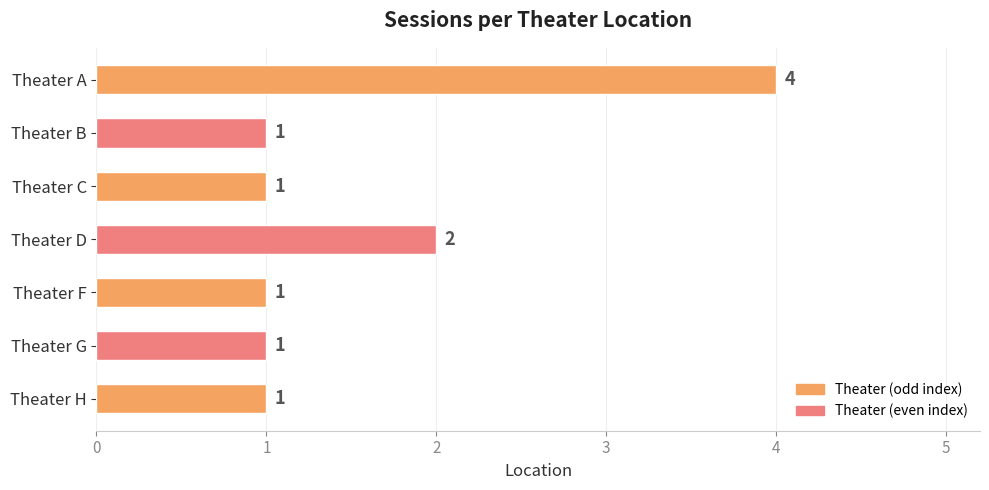

How many series are shown in this chart?

1